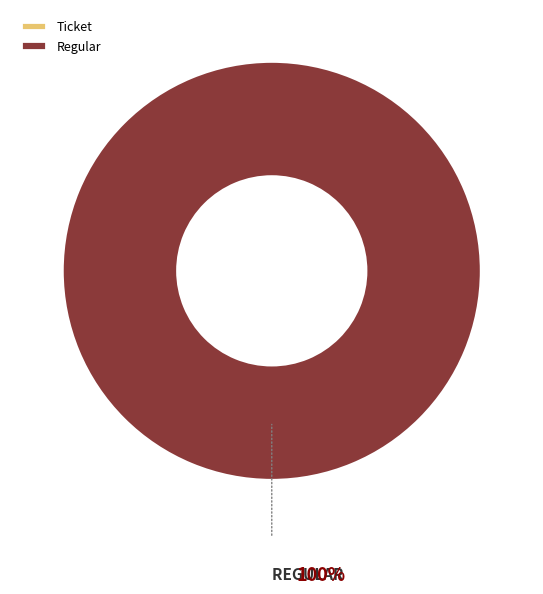

Which category accounts for the majority?

Regular